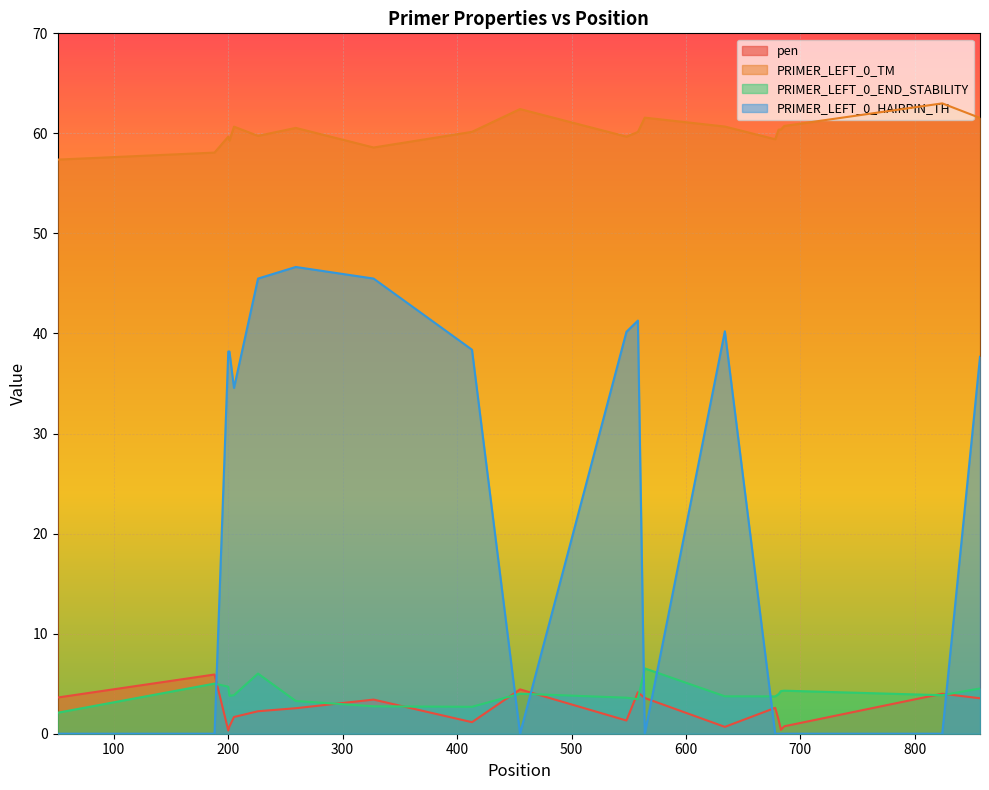

What is the sum of all pen values?

48.4